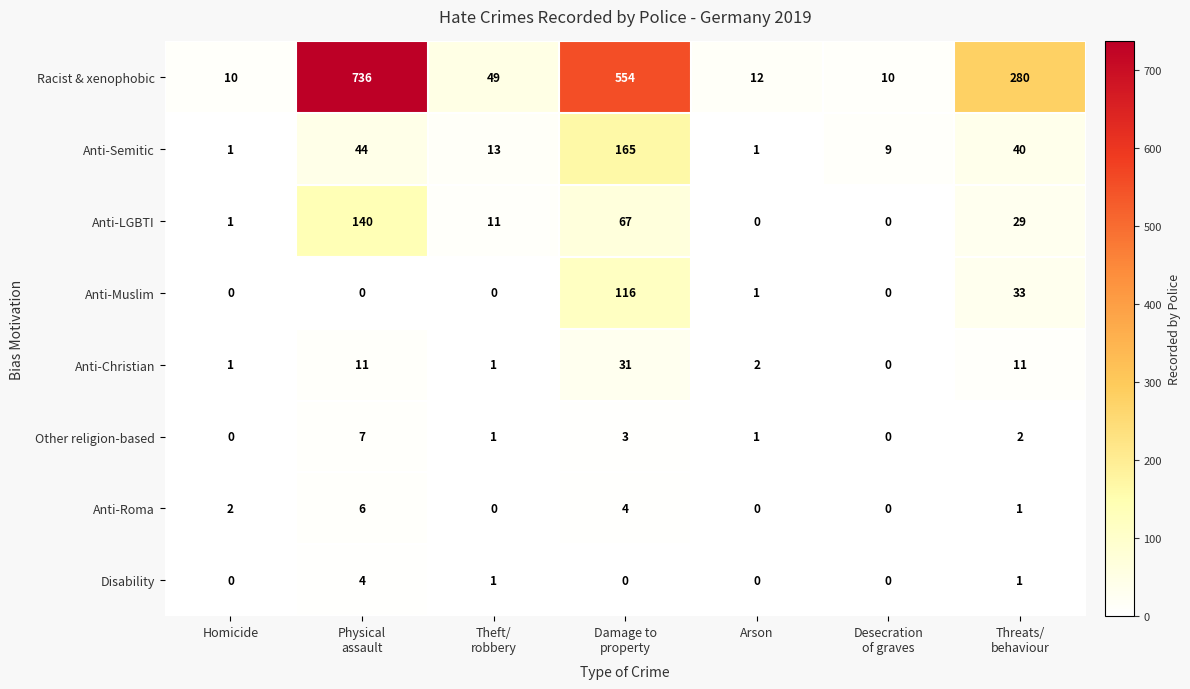

How many data points does each series have?

7